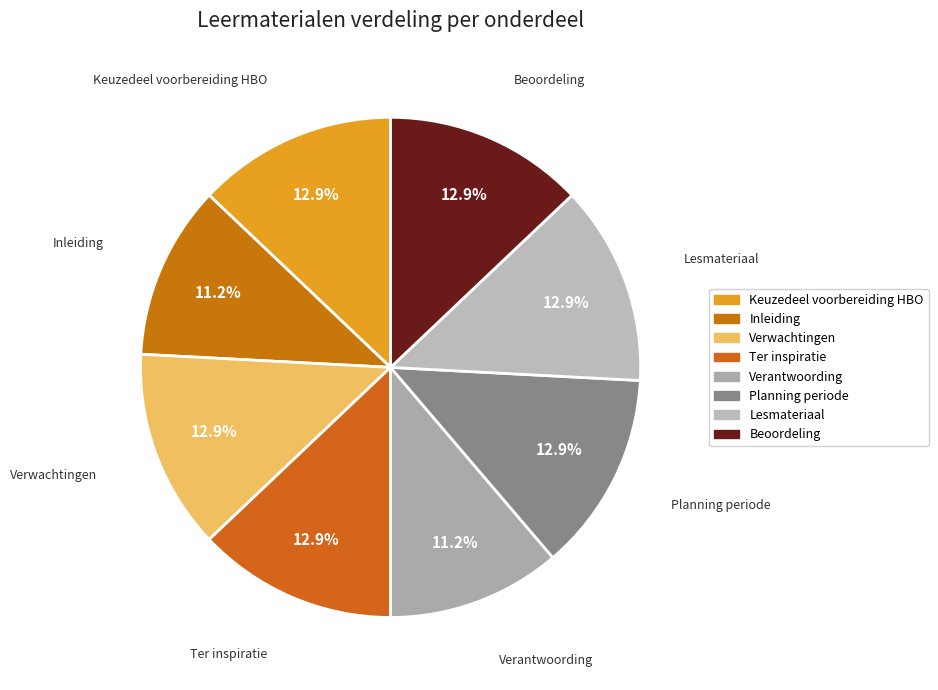

True or false: Beoordeling accounts for 1% of the total.

False